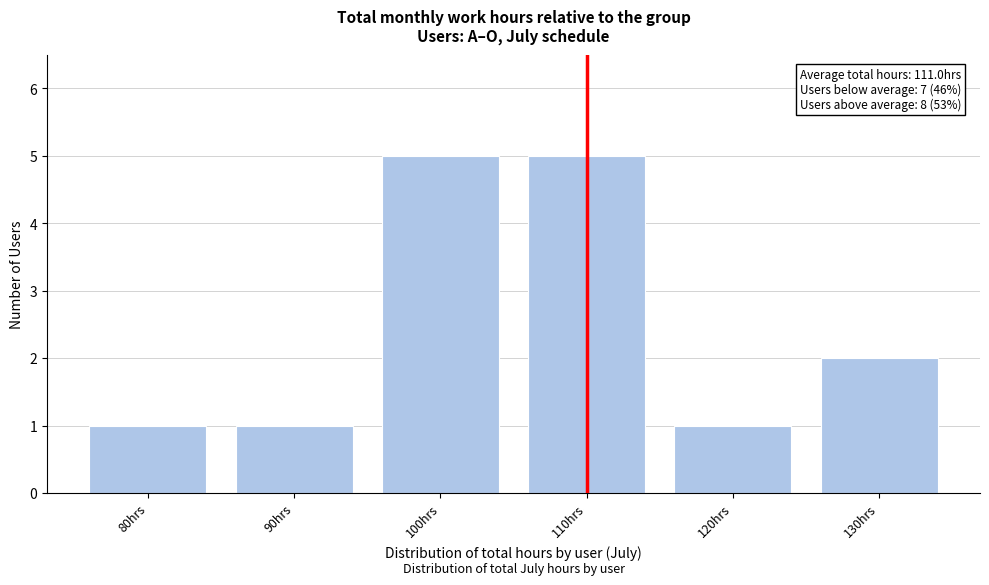

Reading right to left, list all the values displayed in this chart.

130hrs=2	120hrs=1	110hrs=5	100hrs=5	90hrs=1	80hrs=1